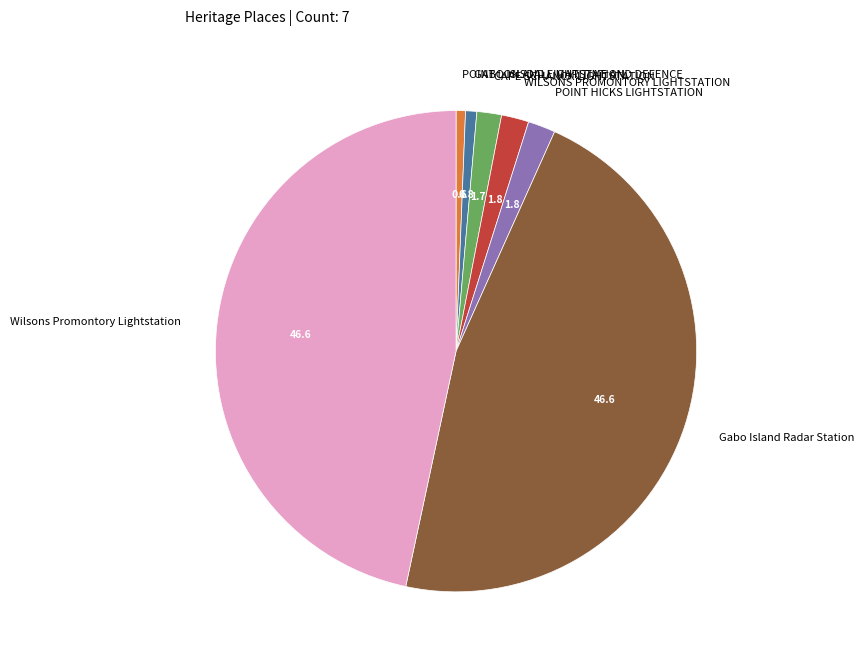

Do Wilsons Promontory Lightstation and POINT LONSDALE MARITIME AND DEFENCE together represent more than half of the pie?

No